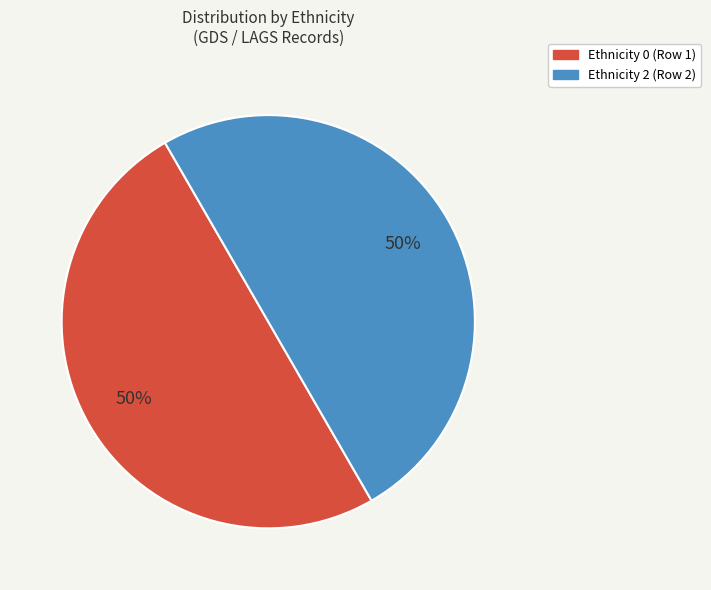

To the nearest percent, what is the average slice percentage?

50%